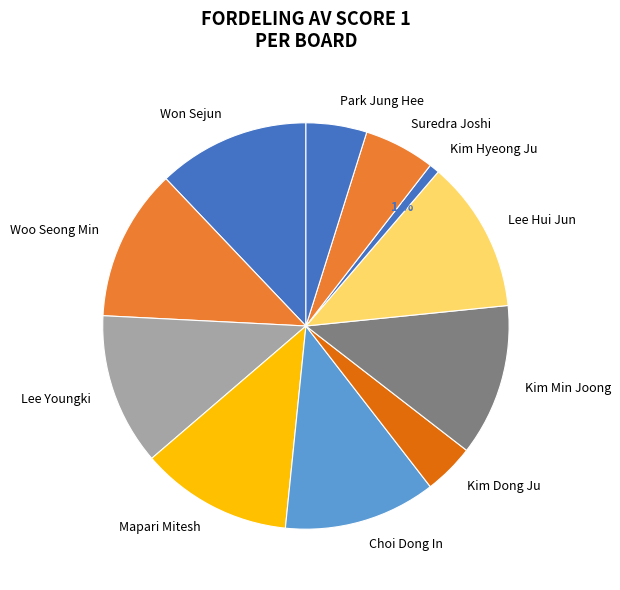

To the nearest percent, what portion does Lee Youngki represent?

12%